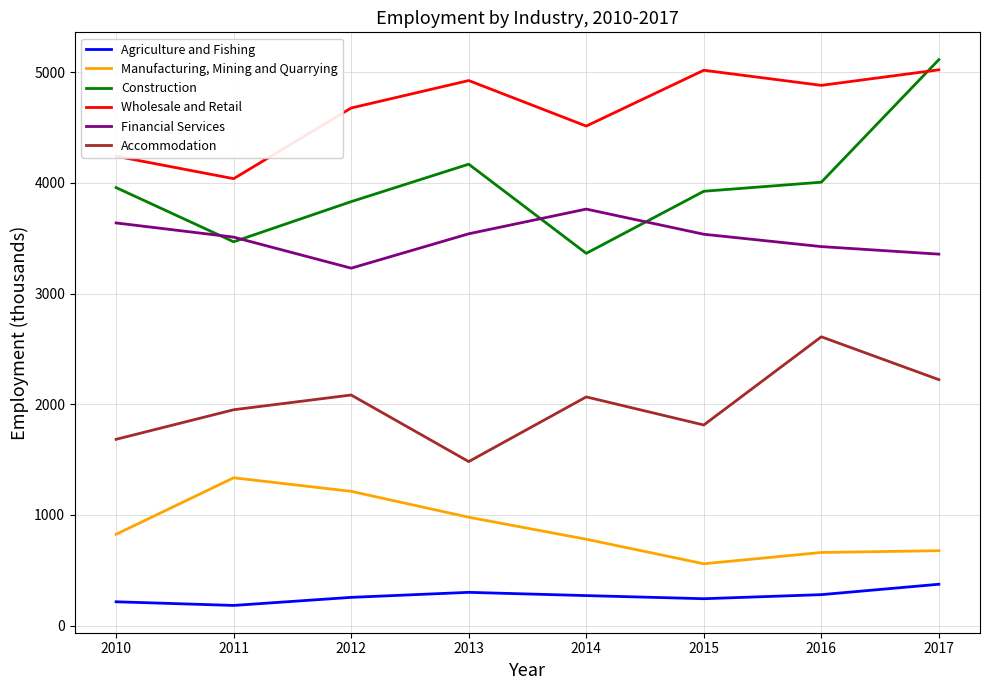

How many interior local peaks does the Construction series have?

1